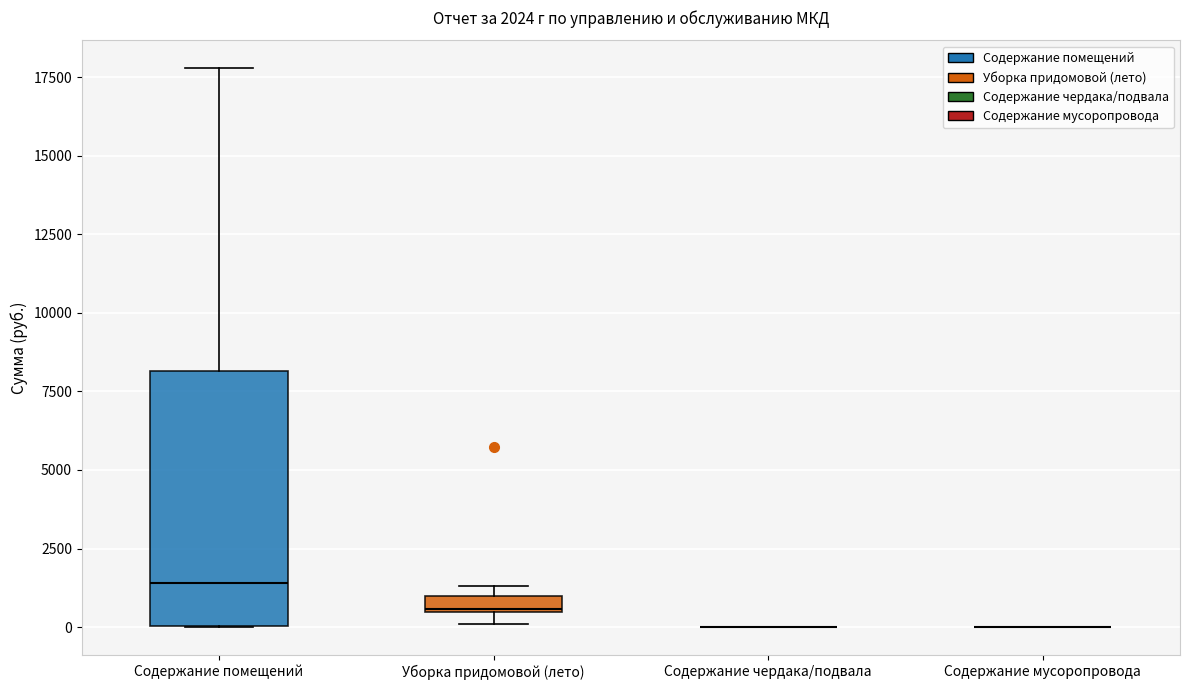

Which box is the tallest, from its lower edge to its upper edge?

Содержание помещений